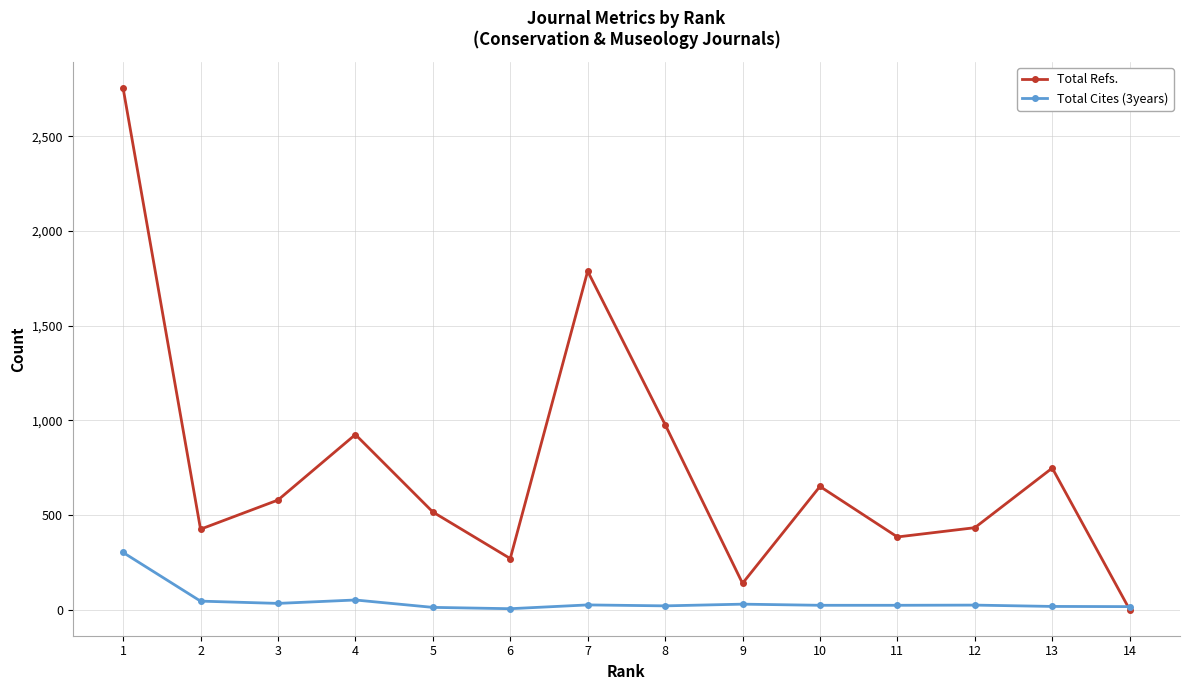

What is the approximate value of Total Cites (3years) at 3, to the nearest 10?

30